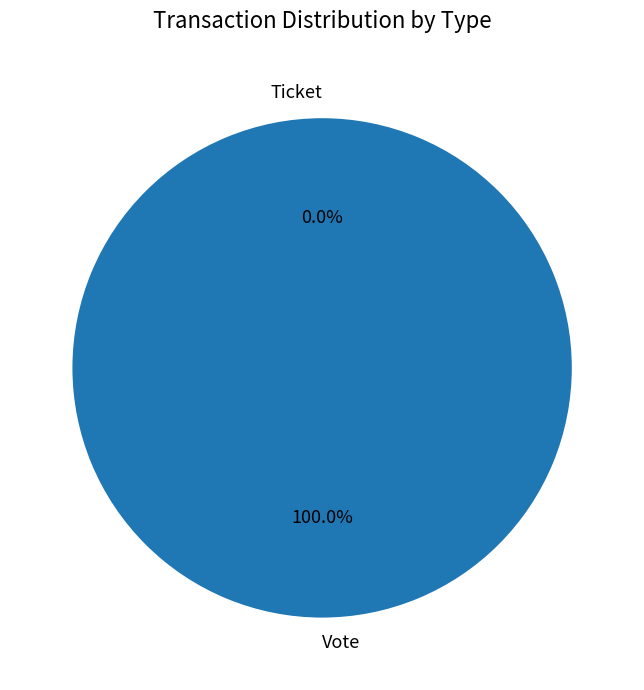

Which slice is the smallest?

Ticket